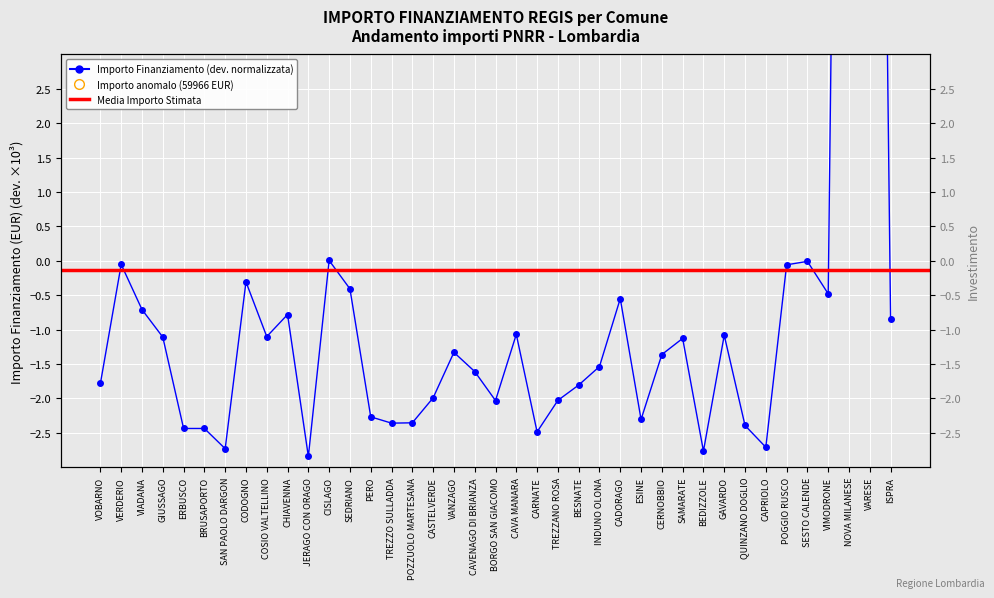

Between GAVARDO and CASTELVERDE, which is larger?

GAVARDO